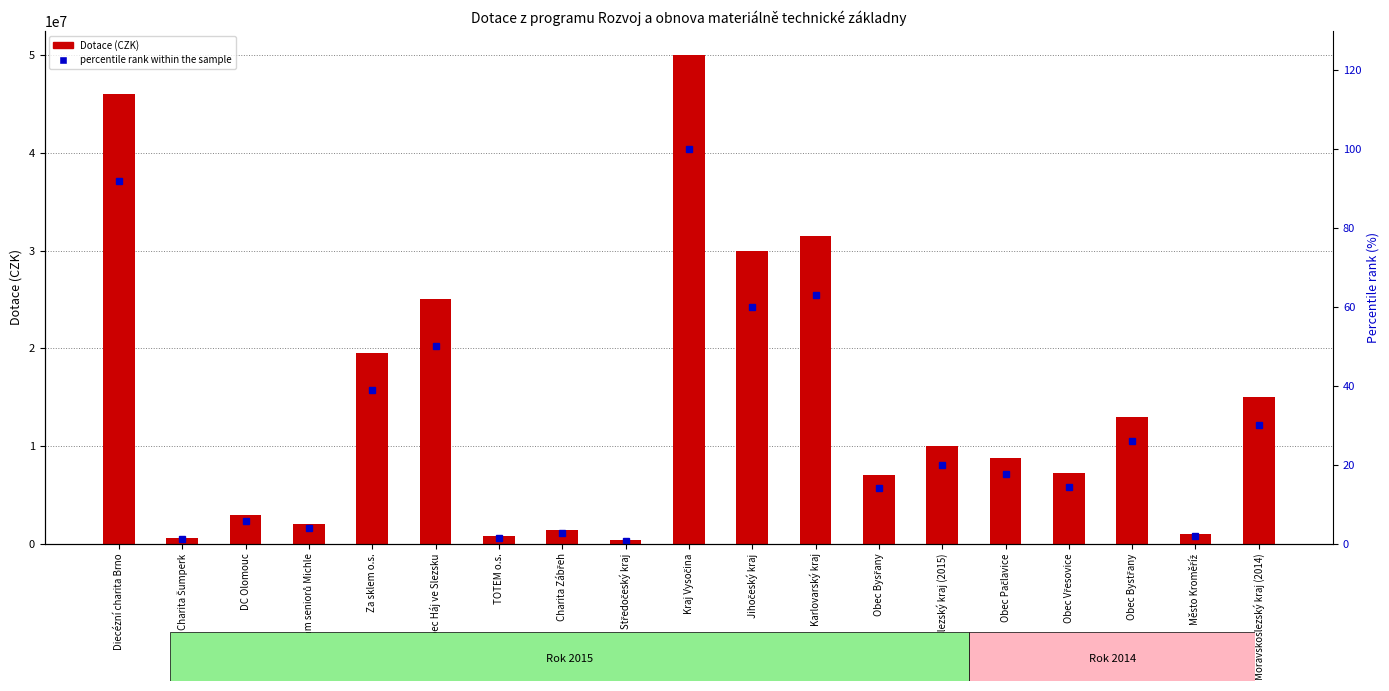

Does the chart contain any negative values?

No